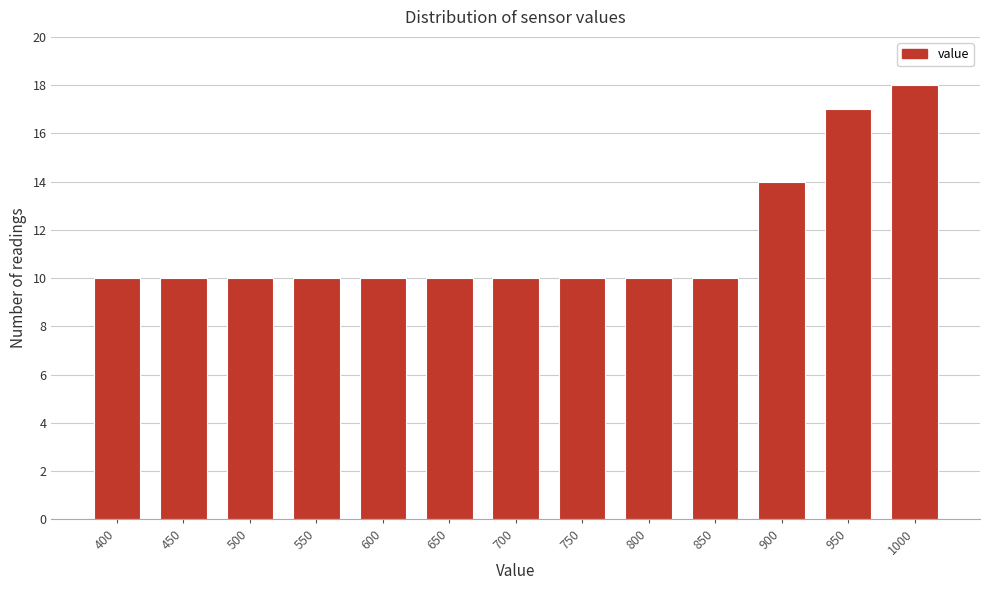

Reading right to left, list all the values displayed in this chart.

18	17	14	10	10	10	10	10	10	10	10	10	10